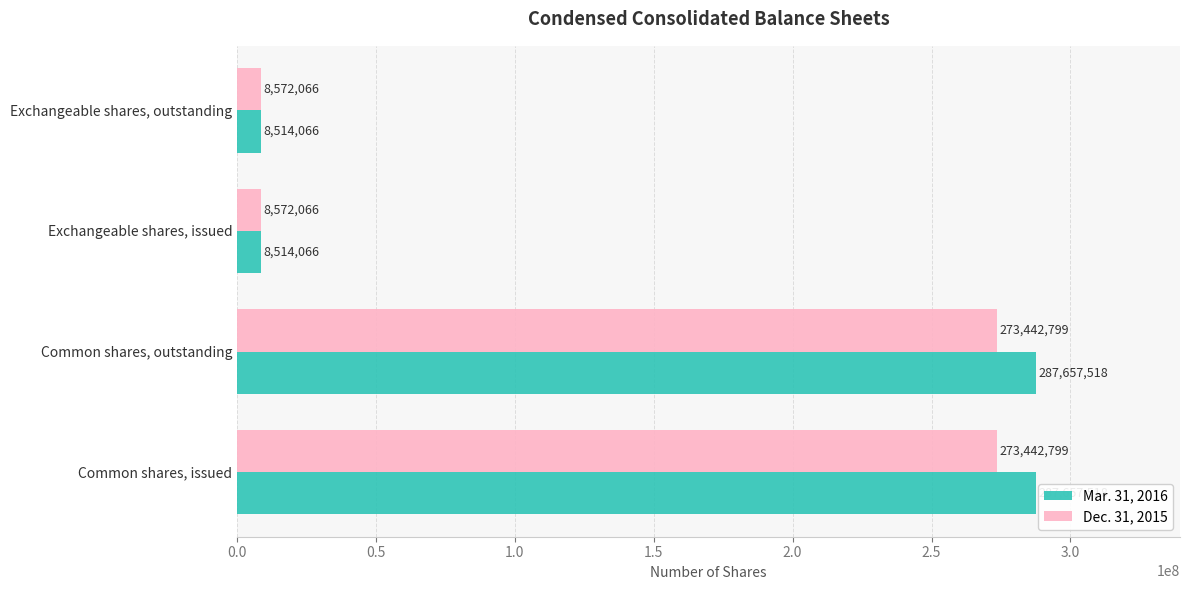

True or false: Dec. 31, 2015 has a value of 8572066 at Exchangeable shares, issued.

True